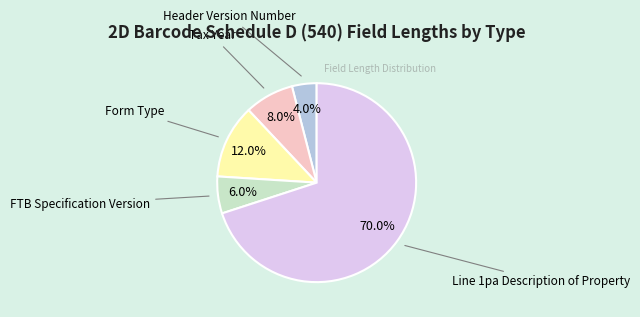

How many segments does this pie chart have?

5